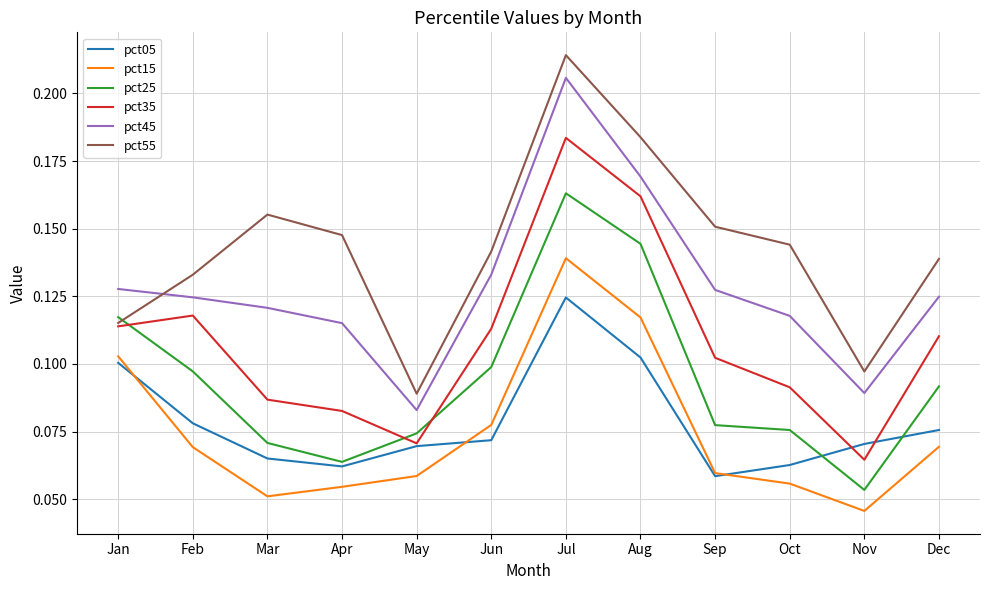

What is the total value across all series at Oct?

0.5